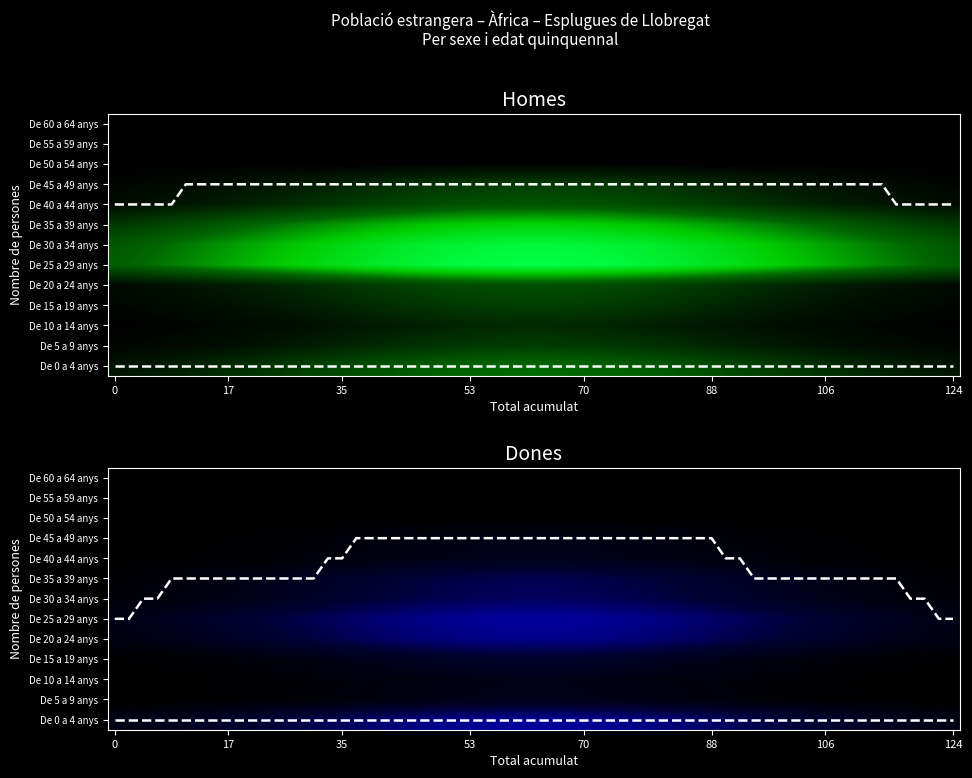

At De 0 a 4 anys, list the series in order from largest to smallest.

Homes, Dones